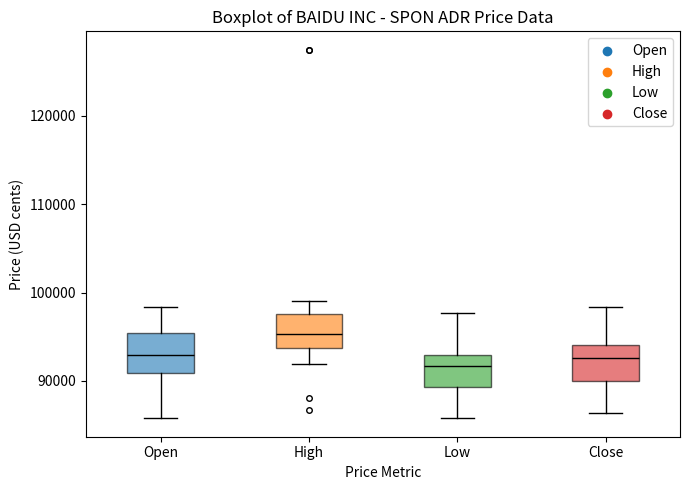

Reading left to right, transcribe this box plot: for each box, give where its median line is, the range the box spans, and where its two whiskers end, as read against the y-axis. The values are not printed on the chart, so give them approximately, as read against the axis.

Open: median 93000, box 91000 to 95000, whiskers 86000 to 98000
High: median 95000, box 94000 to 98000, whiskers 92000 to 99000
Low: median 92000, box 89000 to 93000, whiskers 86000 to 98000
Close: median 93000, box 90000 to 94000, whiskers 86000 to 98000